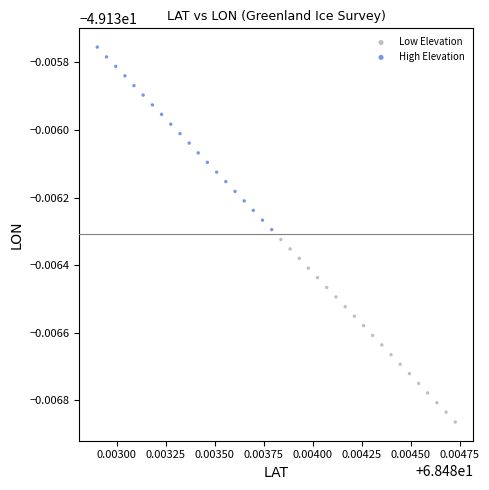

What are all the series names shown in the legend?

Low Elevation, High Elevation